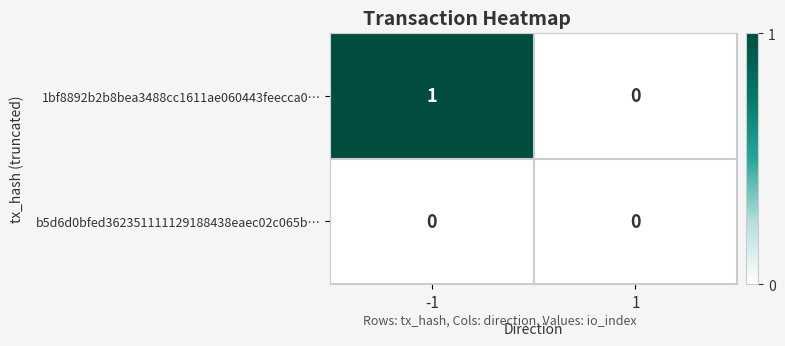

Reading left to right, transcribe all the data shown in this chart.

1bf8892b2b8bea3488cc1611ae060443feecca0…: -1=1	1=0
b5d6d0bfed362351111129188438eaec02c065b…: -1=0	1=0